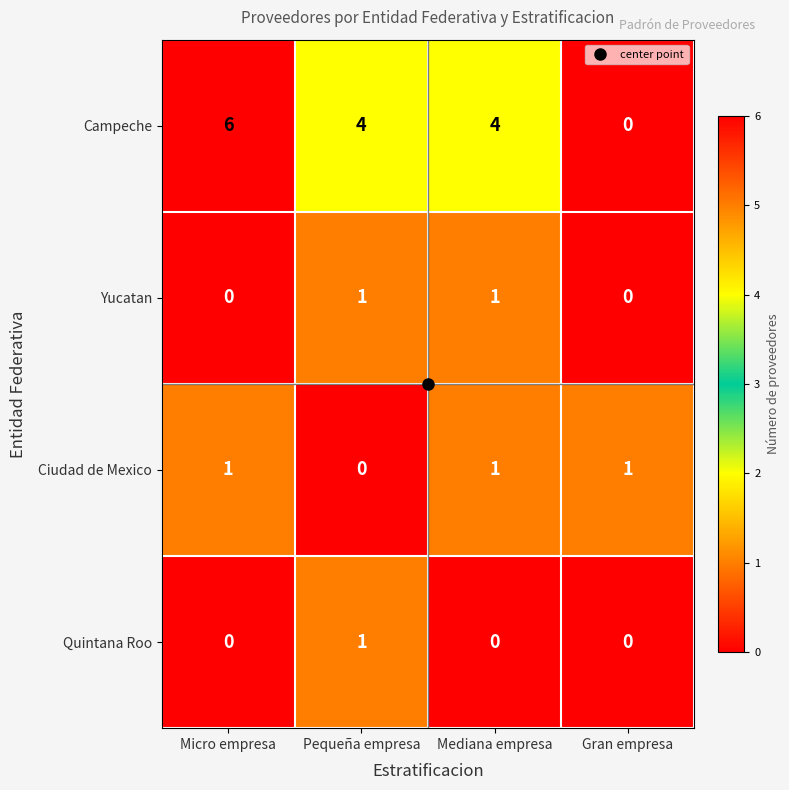

Count the Ciudad de Mexico values in the range 1 to 2.

3